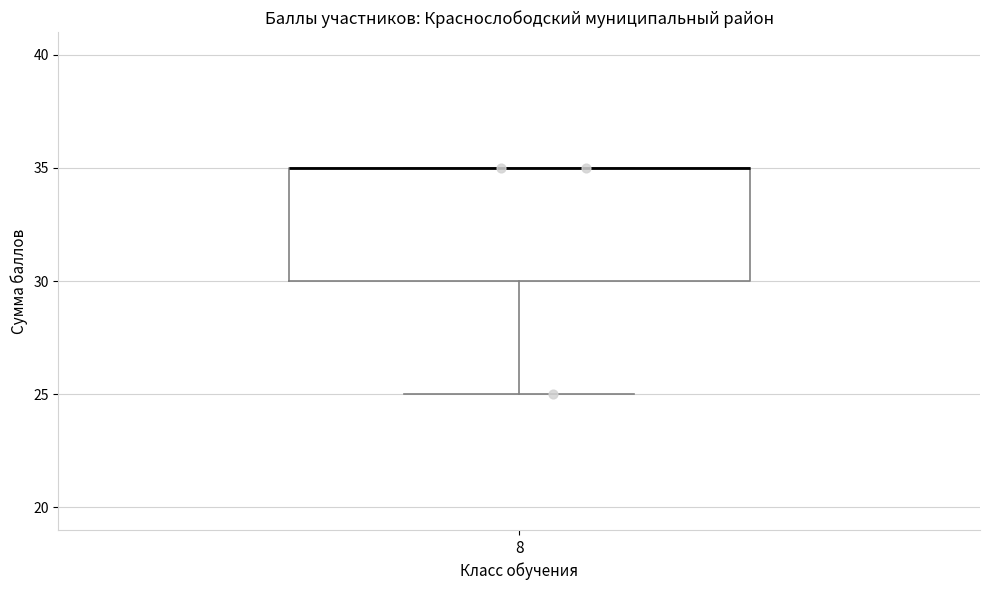

Transcribe this box plot: give where the median line is, the range the box spans, and where the two whiskers end, as read against the y-axis. The values are not printed on the chart, so give them approximately, as read against the axis.

median 35 (drawn on the box's upper edge), box 30 to 35, whiskers 25 to 35